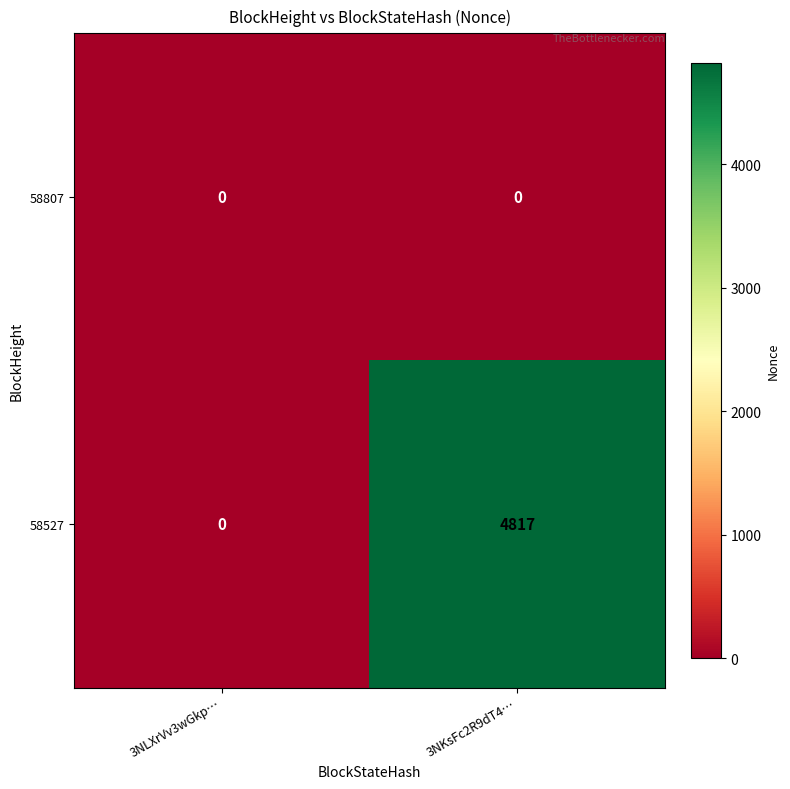

Which series has the largest range (max minus min)?

58527